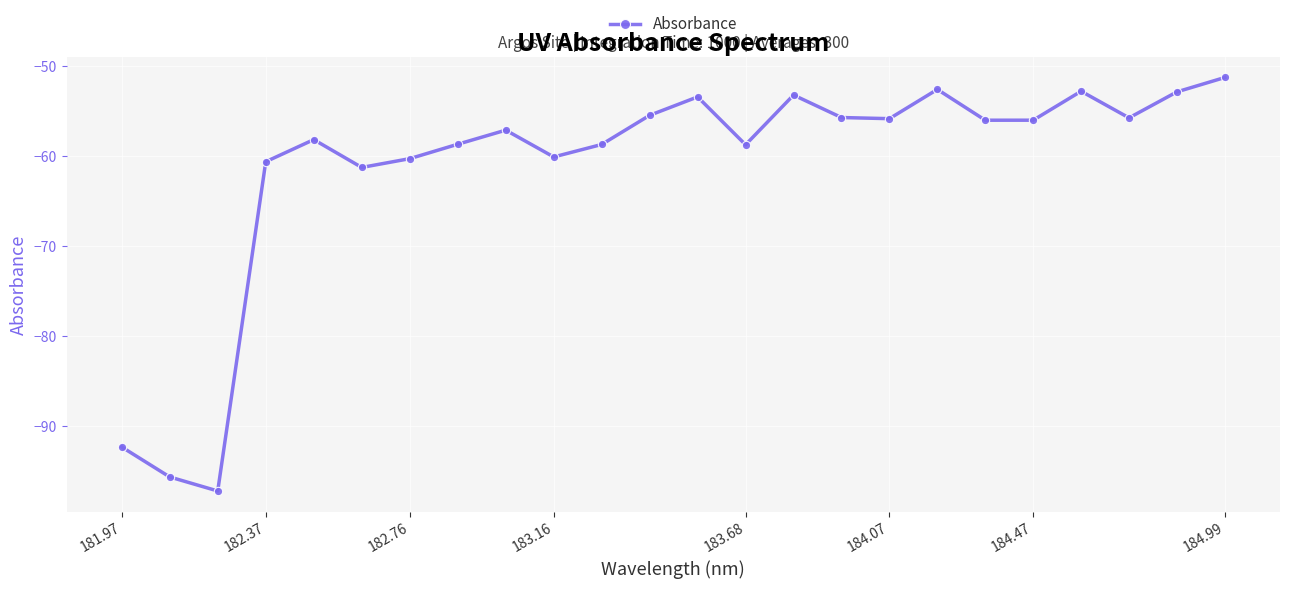

What is the maximum value shown in the chart?

-51.2